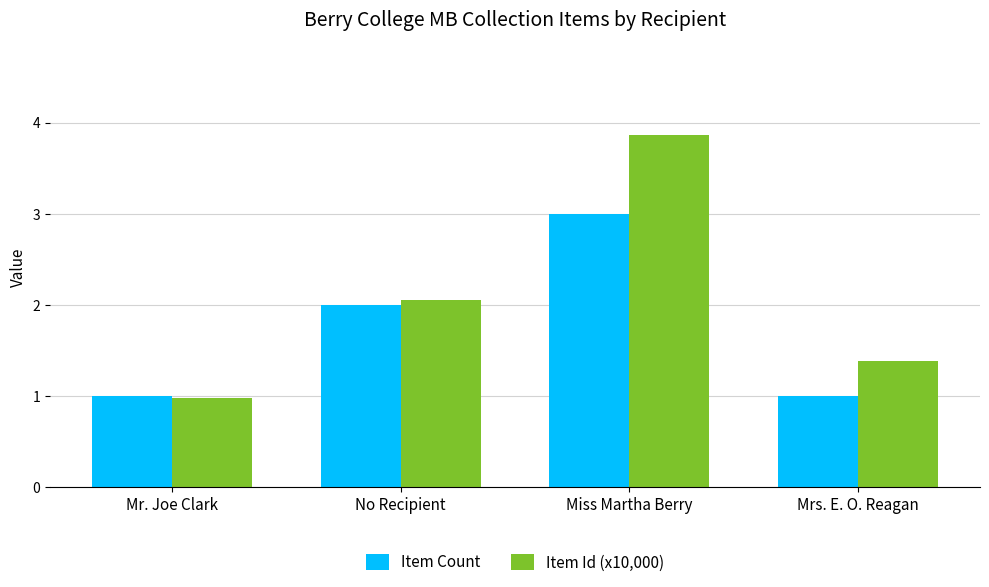

What is the maximum value for Item Id (x10,000)?

3.9